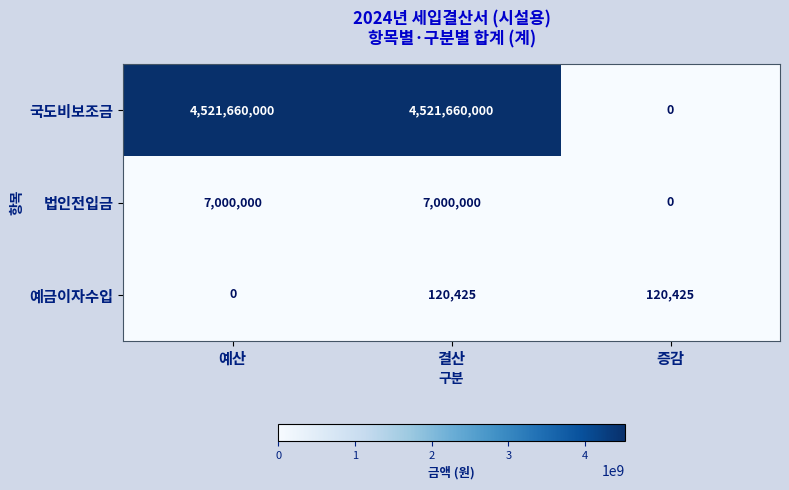

What is the difference between the maximum and minimum values in the 예금이자수입 series?

120425